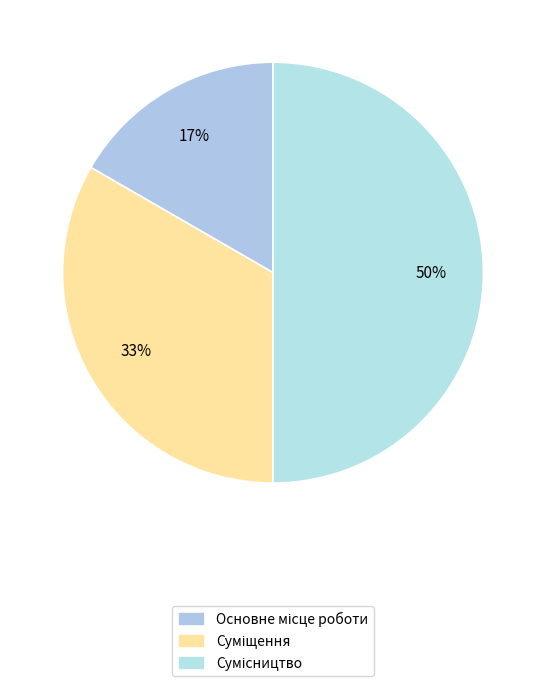

What percentage is the Суміщення slice, to the nearest percent?

33%